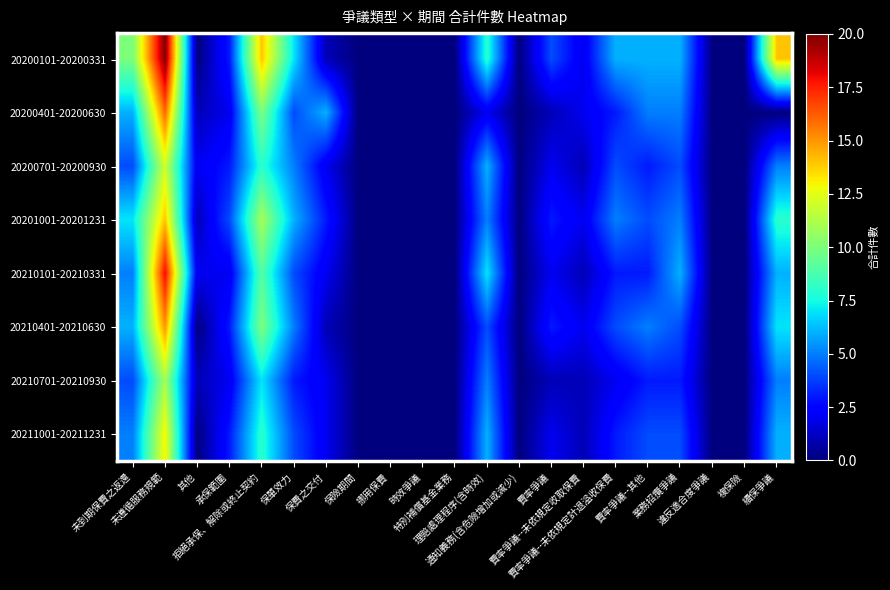

Reading left to right, transcribe all the data shown in this chart.

20200101-20200331: 未到期保費之返還=10	未遵循服務規範=20	其他=0	承保範圍=3	拒絕承保、解除或終止契約=14	保單效力=7	保費之交付=1	保險期間=0	挪用保費=0	時效爭議=0	特別補償基金業務=0	理賠處理程序(含時效)=8	通知義務(含危險增加或減少)=0	費率爭議=4	費率爭議--未依規定收取保費=2	費率爭議--未依規定計退溢收保費=6	費率爭議--其他=6	業務招攬爭議=6	違反適合度爭議=0	複保險=0	續保爭議=14
20200401-20200630: 未到期保費之返還=6	未遵循服務規範=16	其他=1	承保範圍=2	拒絕承保、解除或終止契約=10	保單效力=4	保費之交付=6	保險期間=0	挪用保費=0	時效爭議=0	特別補償基金業務=0	理賠處理程序(含時效)=2	通知義務(含危險增加或減少)=0	費率爭議=1	費率爭議--未依規定收取保費=2	費率爭議--未依規定計退溢收保費=3	費率爭議--其他=5	業務招攬爭議=5	違反適合度爭議=0	複保險=0	續保爭議=0
20200701-20200930: 未到期保費之返還=4	未遵循服務規範=12	其他=2	承保範圍=3	拒絕承保、解除或終止契約=8	保單效力=5	保費之交付=2	保險期間=0	挪用保費=0	時效爭議=0	特別補償基金業務=0	理賠處理程序(含時效)=6	通知義務(含危險增加或減少)=0	費率爭議=2	費率爭議--未依規定收取保費=1	費率爭議--未依規定計退溢收保費=4	費率爭議--其他=3	業務招攬爭議=4	違反適合度爭議=0	複保險=0	續保爭議=5
20201001-20201231: 未到期保費之返還=7	未遵循服務規範=14	其他=1	承保範圍=4	拒絕承保、解除或終止契約=11	保單效力=6	保費之交付=3	保險期間=0	挪用保費=0	時效爭議=0	特別補償基金業務=0	理賠處理程序(含時效)=5	通知義務(含危險增加或減少)=0	費率爭議=3	費率爭議--未依規定收取保費=2	費率爭議--未依規定計退溢收保費=5	費率爭議--其他=4	業務招攬爭議=5	違反適合度爭議=0	複保險=0	續保爭議=8
20210101-20210331: 未到期保費之返還=5	未遵循服務規範=18	其他=2	承保範圍=2	拒絕承保、解除或終止契約=9	保單效力=4	保費之交付=2	保險期間=0	挪用保費=0	時效爭議=0	特別補償基金業務=0	理賠處理程序(含時效)=7	通知義務(含危險增加或減少)=0	費率爭議=2	費率爭議--未依規定收取保費=1	費率爭議--未依規定計退溢收保費=3	費率爭議--其他=3	業務招攬爭議=6	違反適合度爭議=0	複保險=0	續保爭議=6
20210401-20210630: 未到期保費之返還=6	未遵循服務規範=15	其他=0	承保範圍=3	拒絕承保、解除或終止契約=10	保單效力=5	保費之交付=1	保險期間=0	挪用保費=0	時效爭議=0	特別補償基金業務=0	理賠處理程序(含時效)=4	通知義務(含危險增加或減少)=0	費率爭議=3	費率爭議--未依規定收取保費=2	費率爭議--未依規定計退溢收保費=4	費率爭議--其他=5	業務招攬爭議=4	違反適合度爭議=0	複保險=0	續保爭議=7
20210701-20210930: 未到期保費之返還=4	未遵循服務規範=11	其他=1	承保範圍=2	拒絕承保、解除或終止契約=7	保單效力=3	保費之交付=2	保險期間=0	挪用保費=0	時效爭議=0	特別補償基金業務=0	理賠處理程序(含時效)=5	通知義務(含危險增加或減少)=0	費率爭議=1	費率爭議--未依規定收取保費=1	費率爭議--未依規定計退溢收保費=2	費率爭議--其他=3	業務招攬爭議=3	違反適合度爭議=0	複保險=0	續保爭議=5
20211001-20211231: 未到期保費之返還=5	未遵循服務規範=13	其他=0	承保範圍=3	拒絕承保、解除或終止契約=8	保單效力=4	保費之交付=2	保險期間=0	挪用保費=0	時效爭議=0	特別補償基金業務=0	理賠處理程序(含時效)=6	通知義務(含危險增加或減少)=0	費率爭議=2	費率爭議--未依規定收取保費=1	費率爭議--未依規定計退溢收保費=3	費率爭議--其他=4	業務招攬爭議=4	違反適合度爭議=0	複保險=0	續保爭議=6